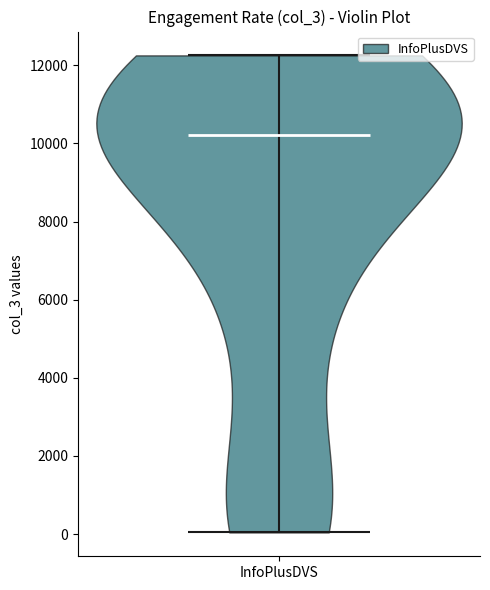

Read this violin plot against the y-axis: where its median line is, and the lowest and highest points the violin reaches. The values are not printed on the chart, so give them approximately, as read against the axis.

median line 10200, lowest point 0, highest point 12200